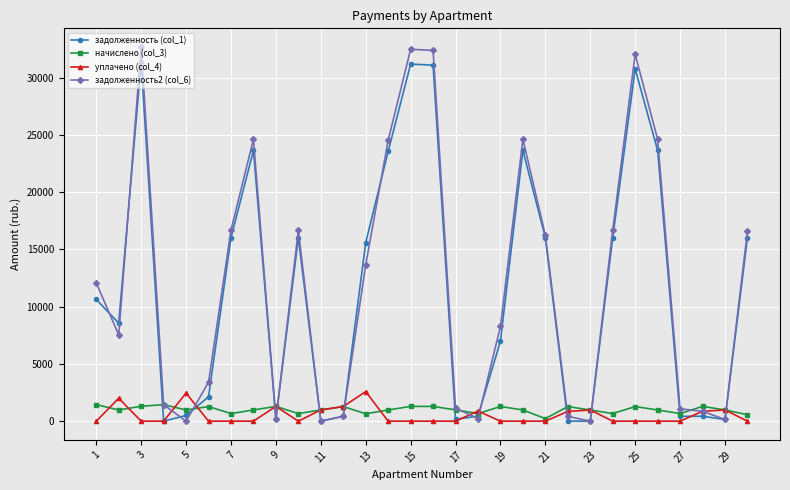

True or false: задолженность (col_1) has more than 1 interior local peaks.

True